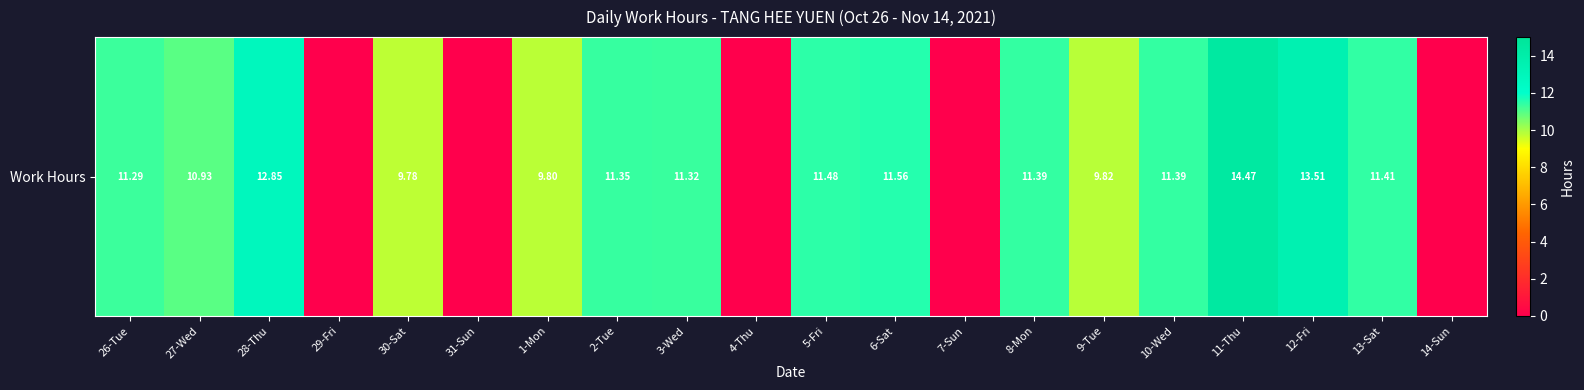

Is it true that the value at 1-Mon is 9.8?

True